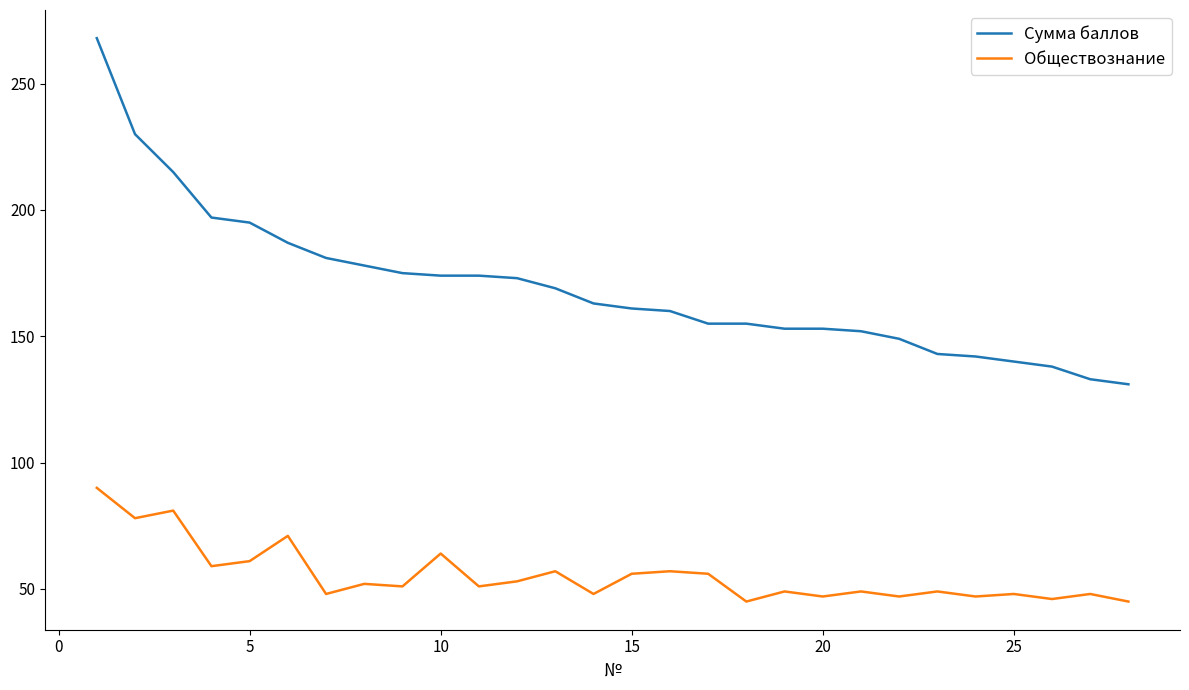

Reading left to right, what are all the values shown in this chart?

Сумма баллов: 268	230	215	197	195	187	181	178	175	174	174	173	169	163	161	160	155	155	153	153	152	149	143	142	140	138	133	131
Обществознание: 90	78	81	59	61	71	48	52	51	64	51	53	57	48	56	57	56	45	49	47	49	47	49	47	48	46	48	45